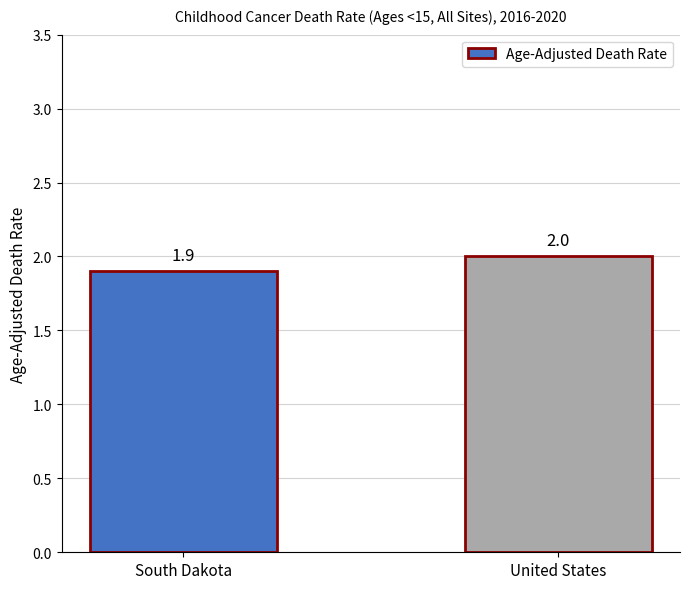

What is the change in value from South Dakota to United States?

+0.1